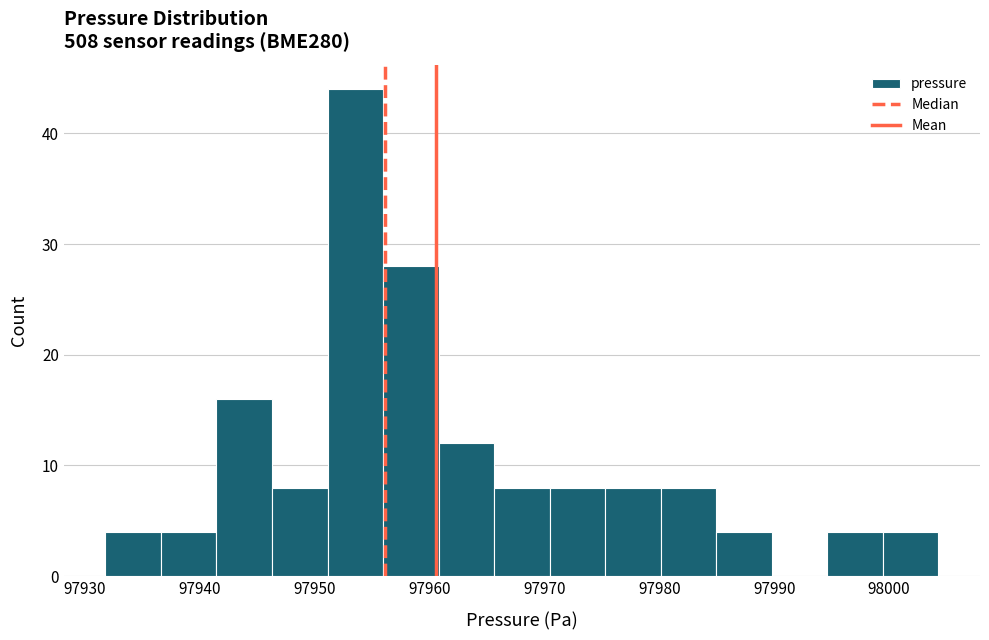

How tall is the bar that spans 97970 to 97975 on the x-axis? Neither the bar edges nor the heights are printed on the chart, so give them approximately, as read against the axes.

8